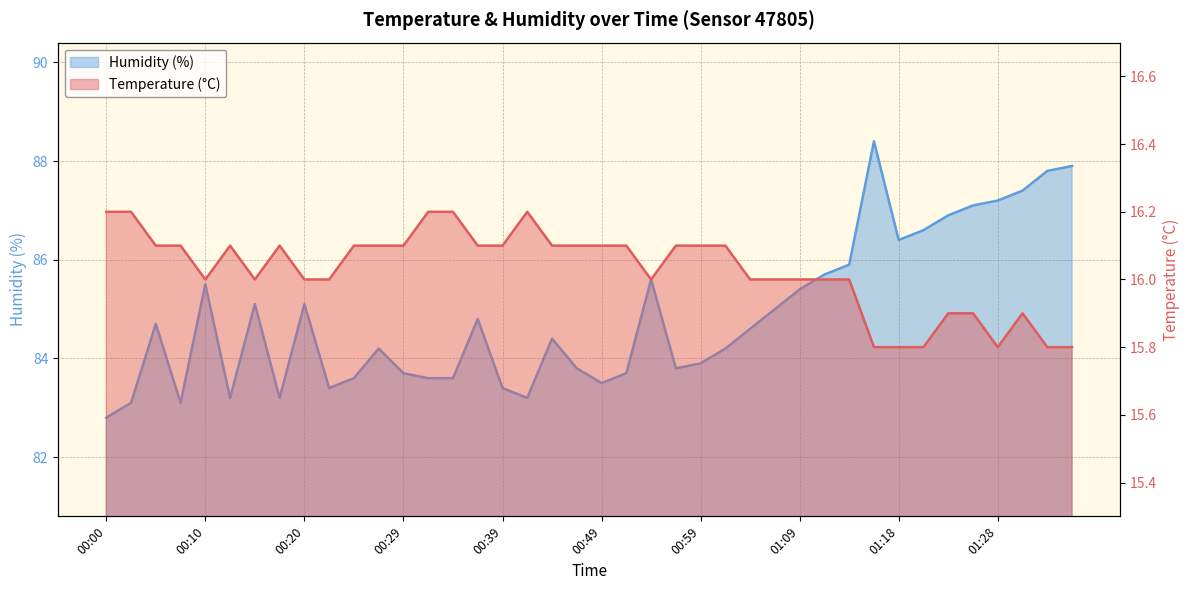

At which label does Temperature (°C) reach its peak?

00:00